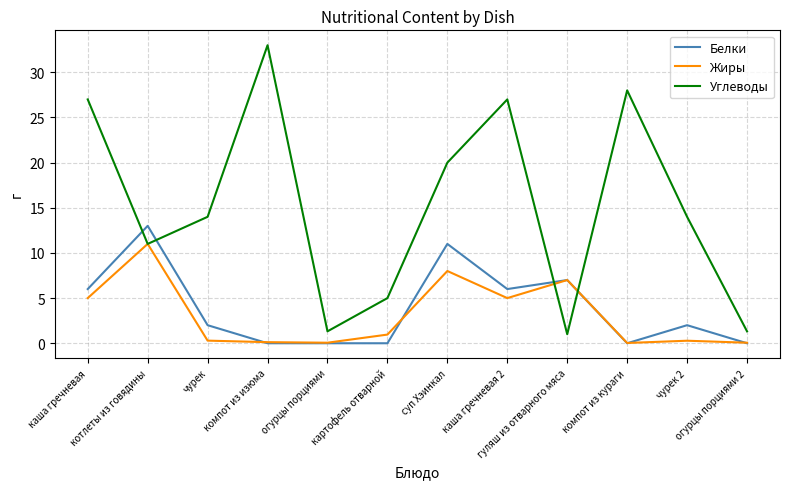

Which series has the largest total across all categories?

Углеводы